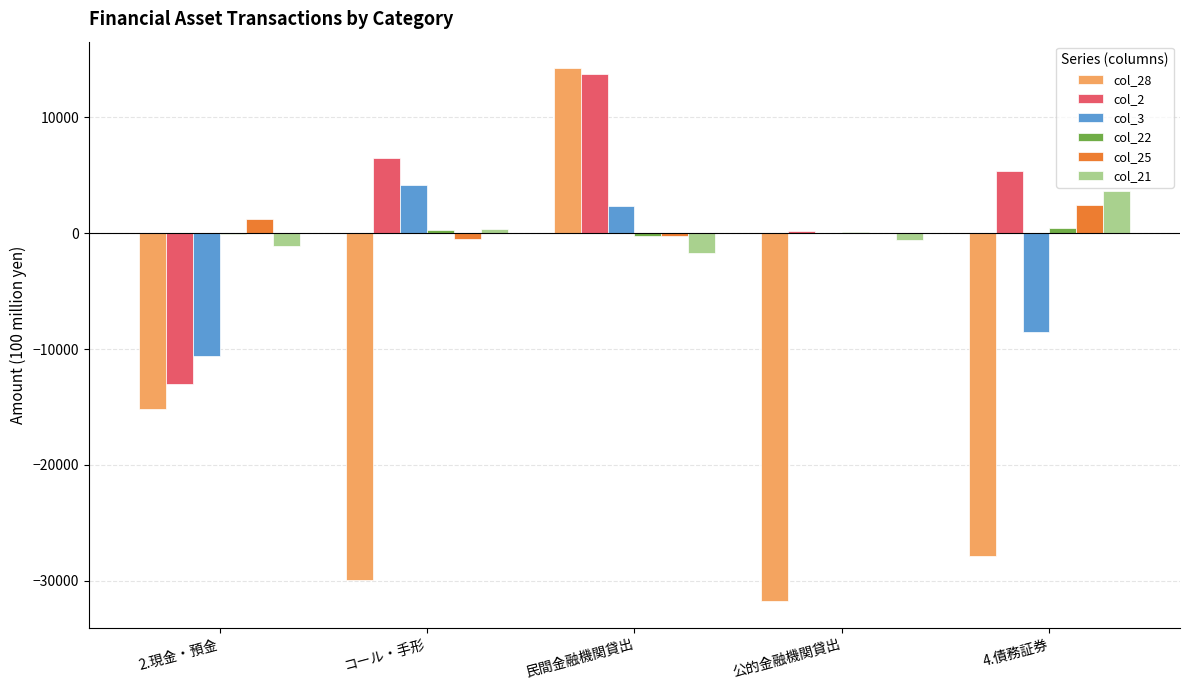

What is the sum of all col_28 values?

-90513.2